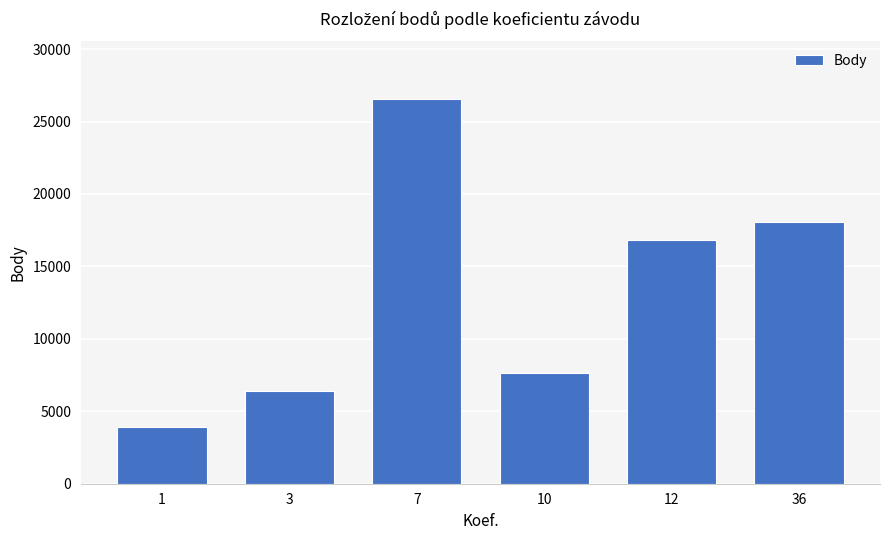

List the labels in order of value, smallest first.

1, 3, 10, 12, 36, 7